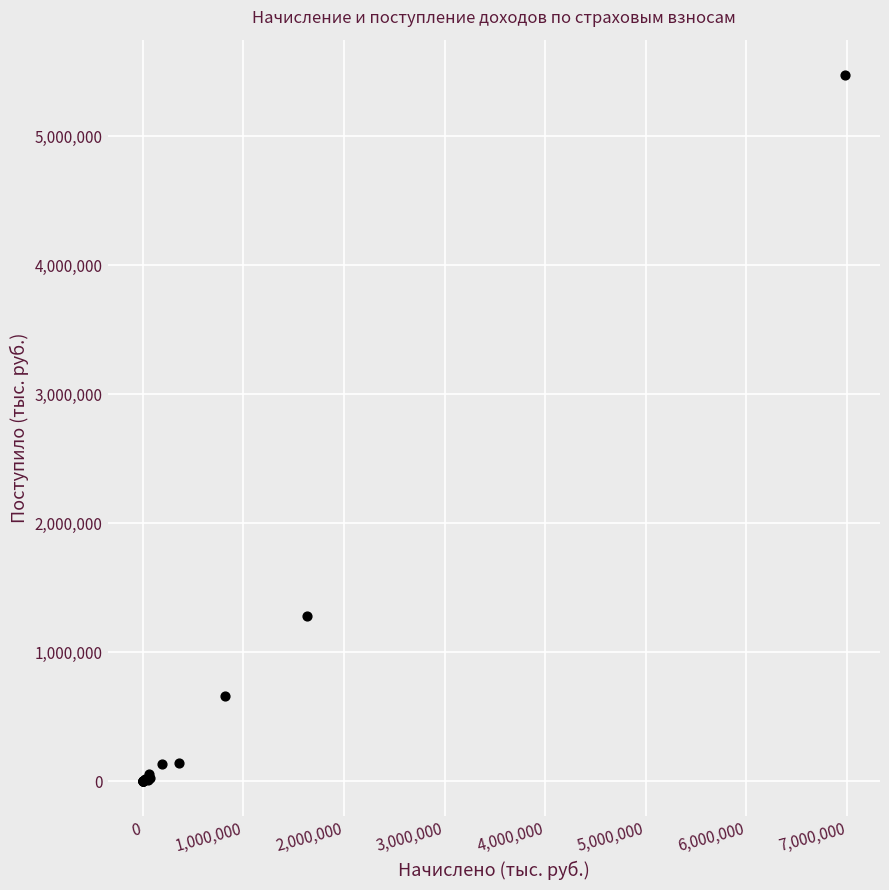

What Y value in the scatter plot is closest to 2737450?

1282276